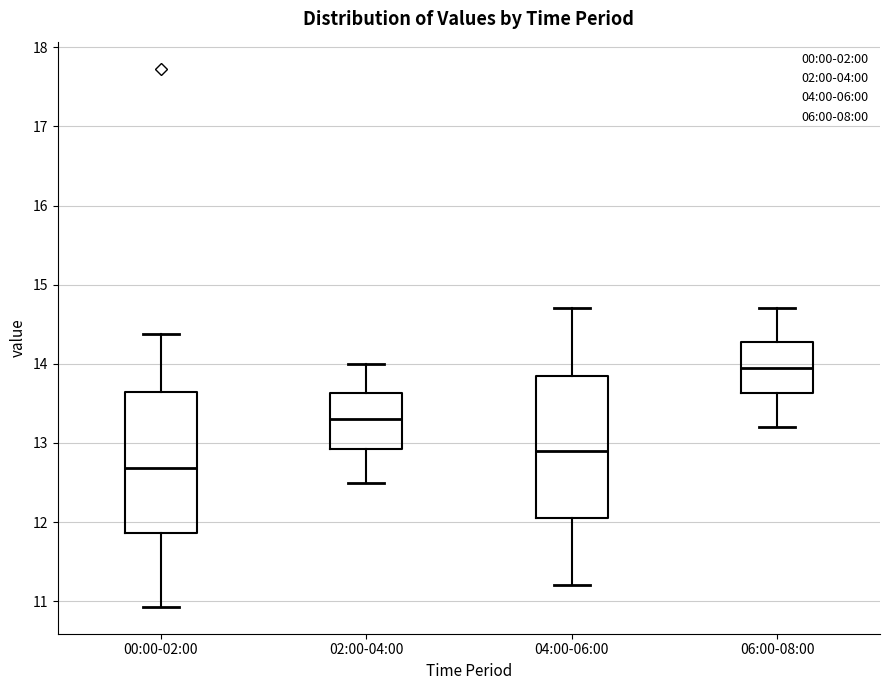

Where does the lower whisker of the box for 06:00-08:00 end on the y-axis? The values are not printed on the chart, so give them approximately, as read against the axis.

13.2